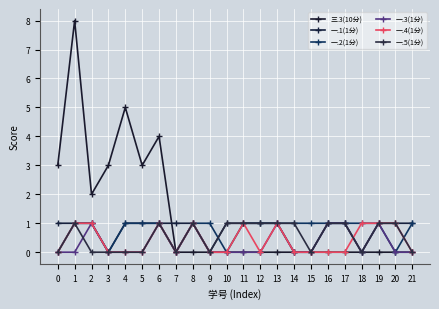

At which label does 一.1(1分) reach its minimum?

3